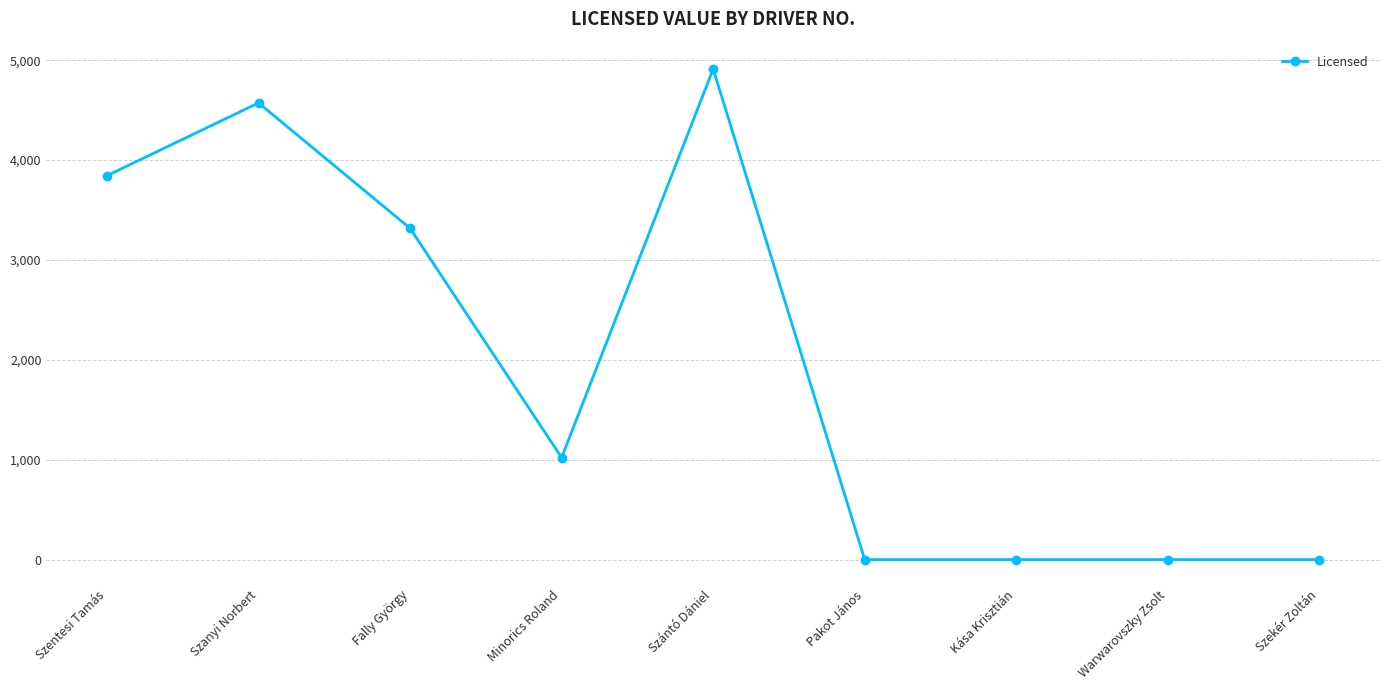

How many data points does each series have?

9